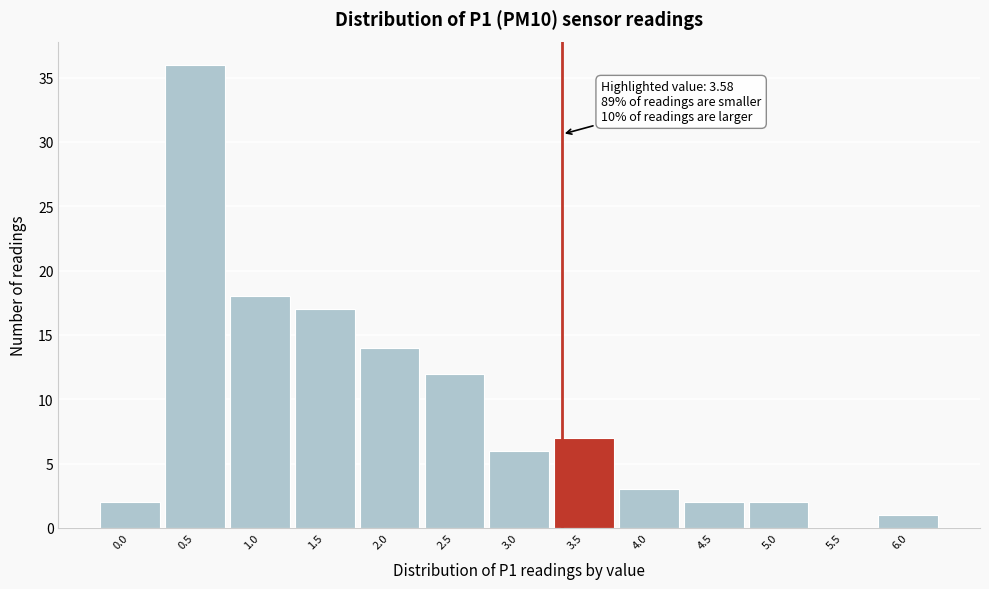

Reading left to right, list all the values displayed in this chart.

0.0=2	0.5=36	1.0=18	1.5=17	2.0=14	2.5=12	3.0=6	3.5=7	4.0=3	4.5=2	5.0=2	5.5=0	6.0=1